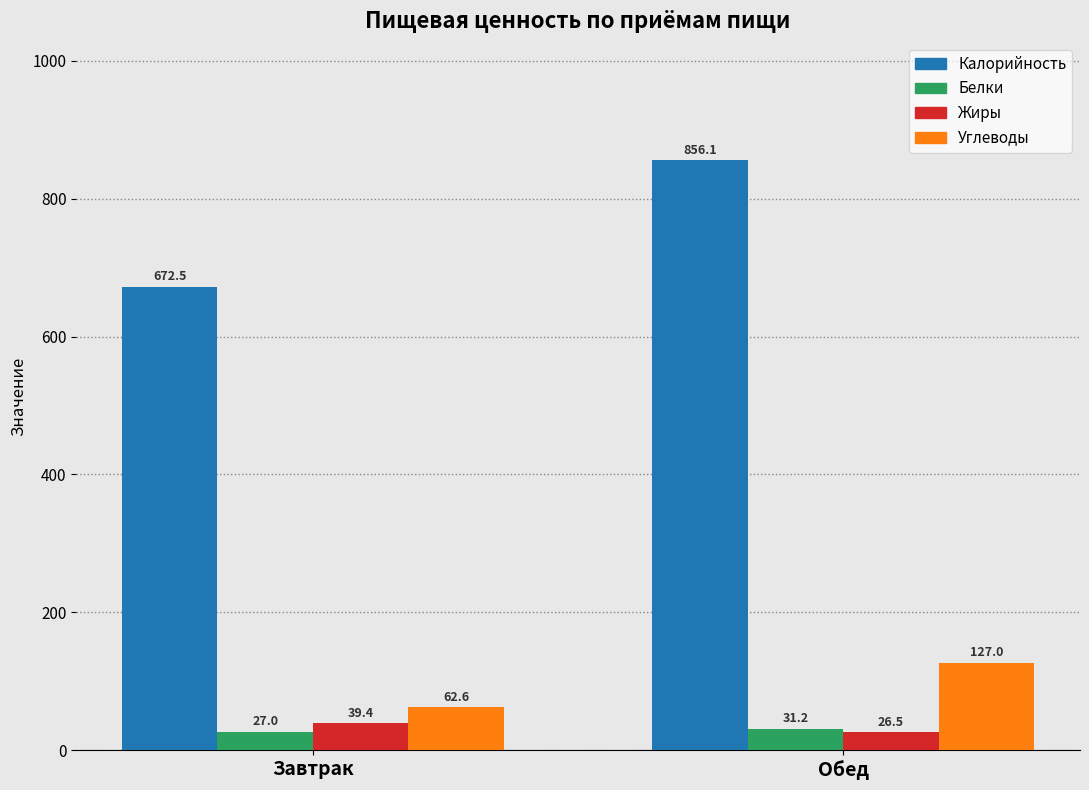

Rank the series at Завтрак from lowest to highest value.

Белки, Жиры, Углеводы, Калорийность